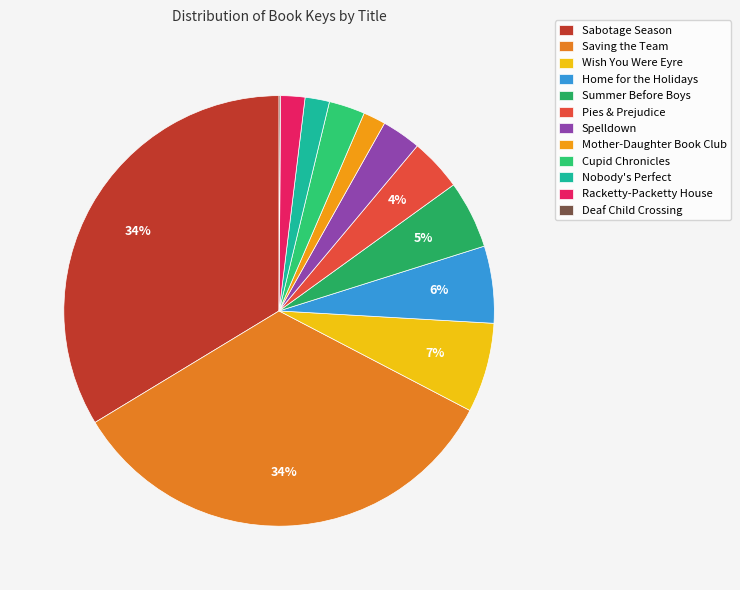

Is there a majority slice in this chart?

No